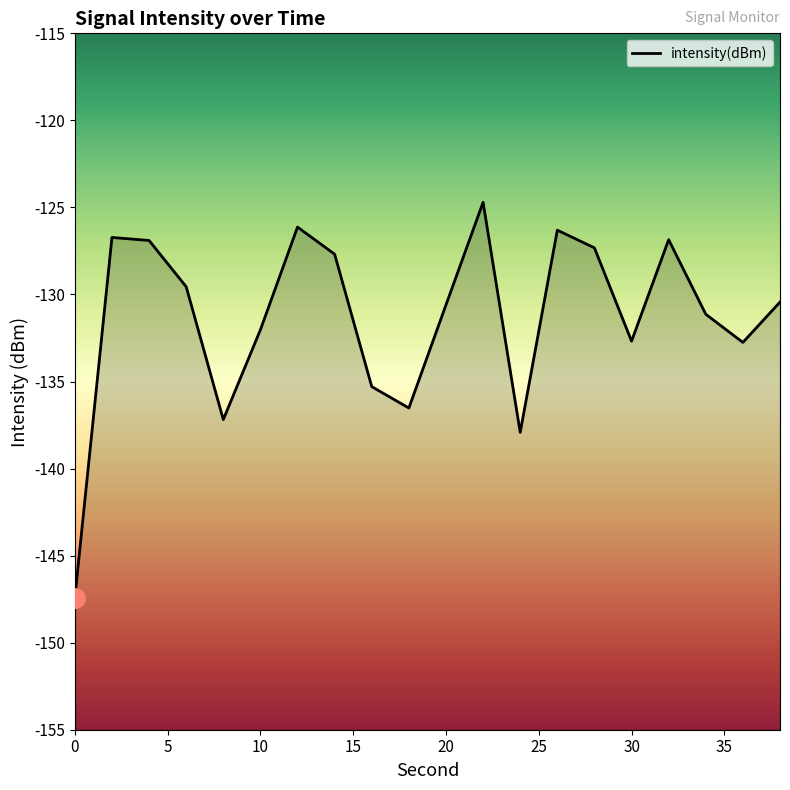

List the labels in order of value, smallest first.

0, 24, 8, 18, 16, 36, 30, 10, 34, 20, 38, 6, 14, 28, 4, 32, 2, 26, 12, 22